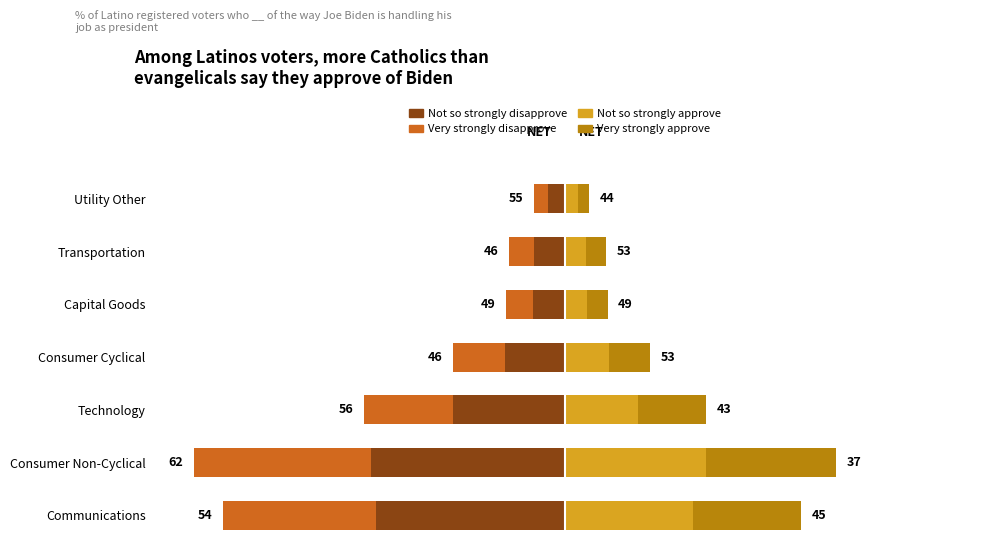

Which series changed the most between Transportation and Utility Other?

Not so strongly disapprove